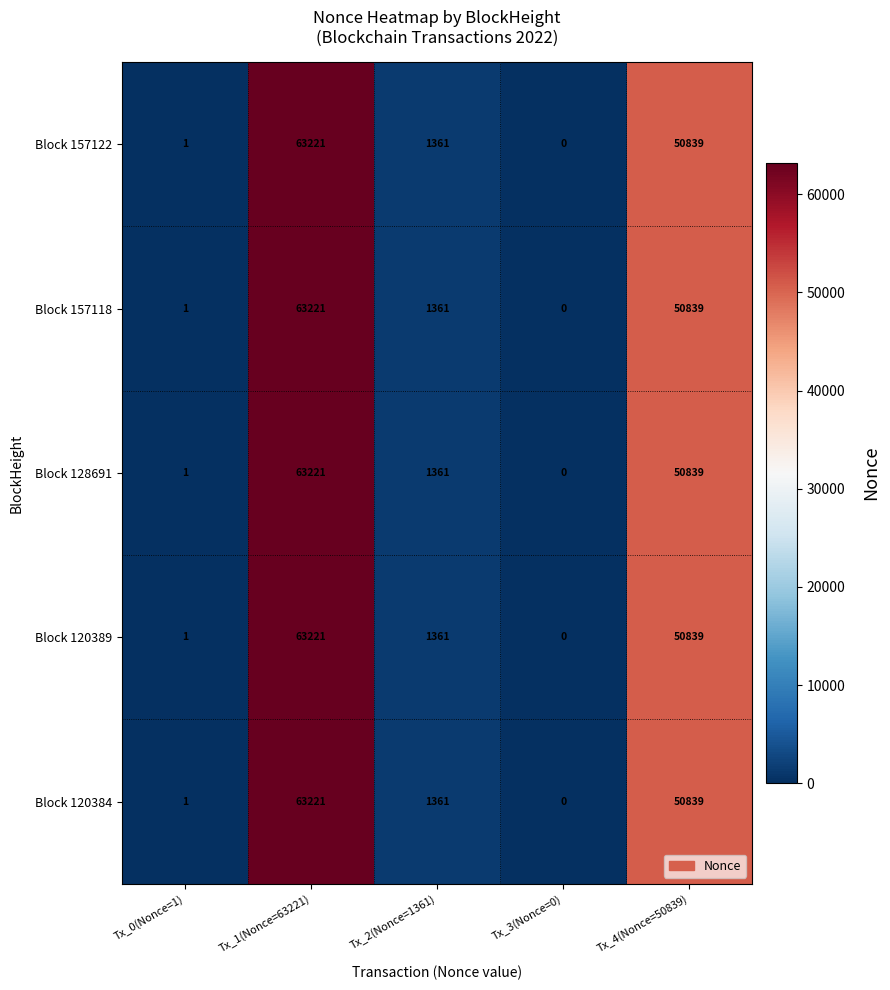

At which category does the chart reach its peak across all series?

Tx_1(Nonce=63221)